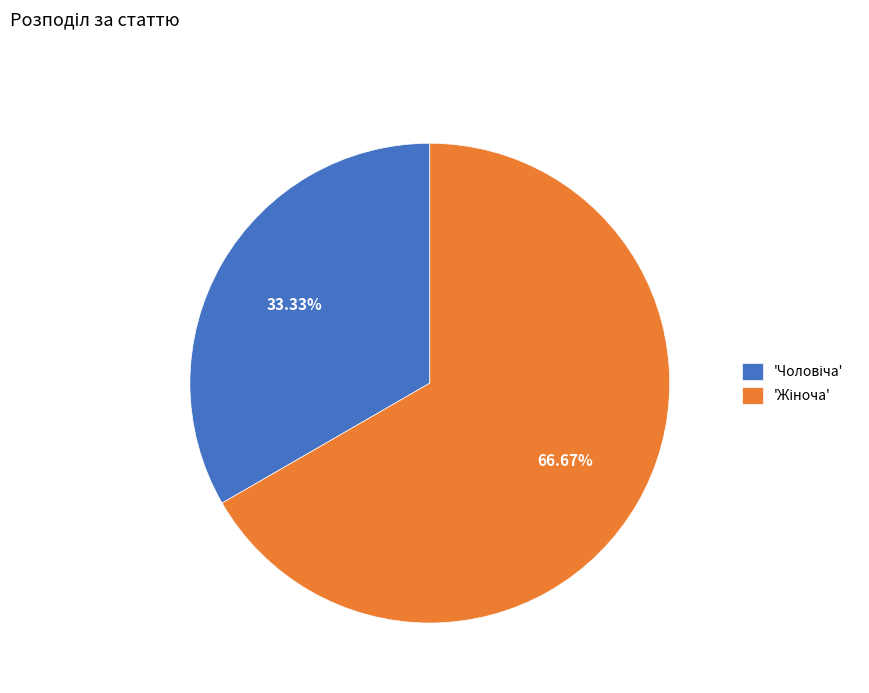

Does any single category account for the majority?

Yes